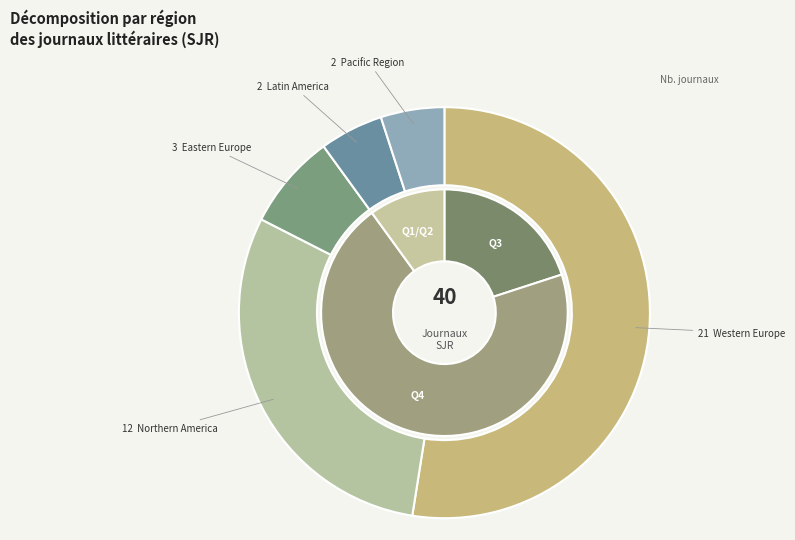

Which category has the biggest portion of the pie?

Western Europe